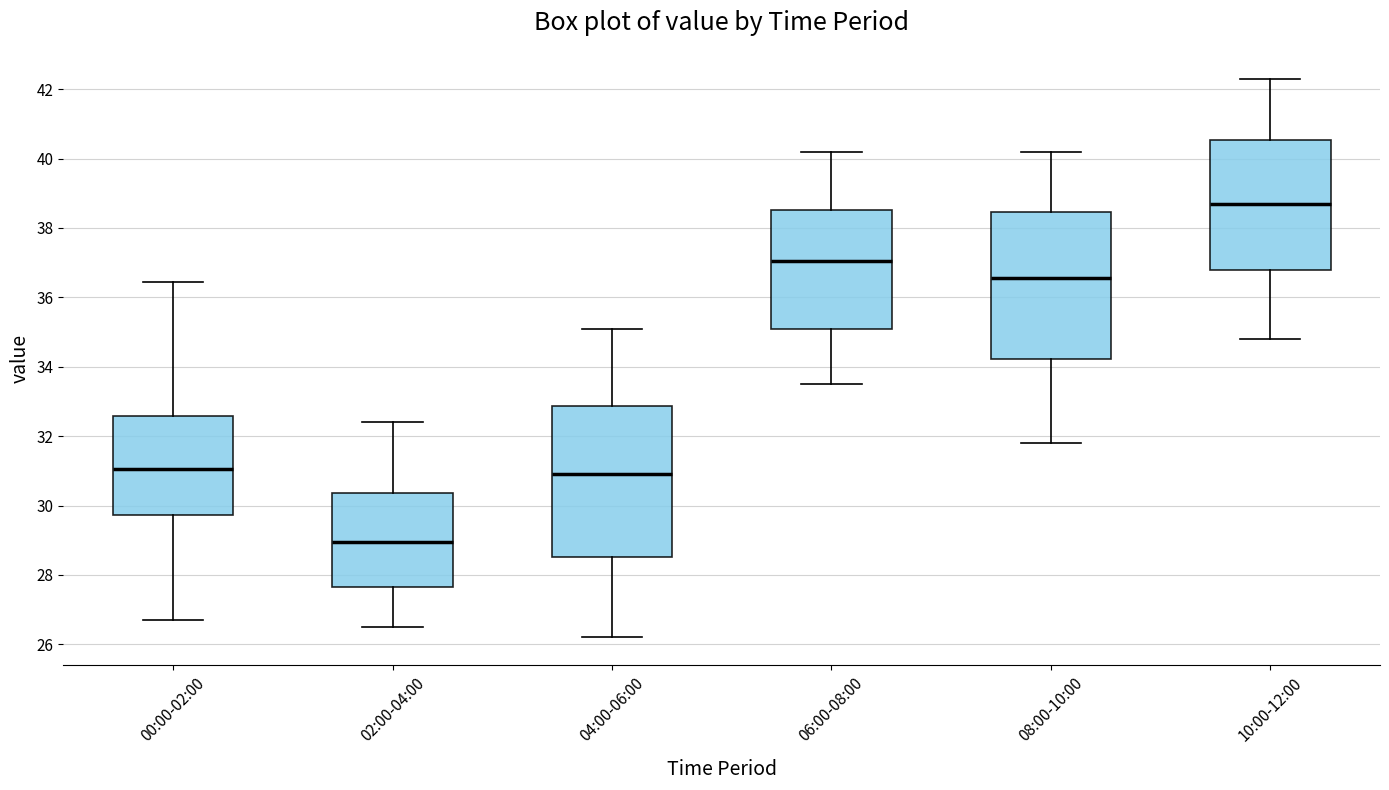

Reading left to right, read every box against the y-axis: the position of its median line, the range the box covers, and the ends of its whiskers. The values are not printed on the chart, so give them approximately, as read against the axis.

00:00-02:00: median 31.0, box 29.8 to 32.6, whiskers 26.8 to 36.4
02:00-04:00: median 29.0, box 27.6 to 30.4, whiskers 26.6 to 32.4
04:00-06:00: median 31.0, box 28.6 to 32.8, whiskers 26.2 to 35.2
06:00-08:00: median 37.0, box 35.0 to 38.6, whiskers 33.6 to 40.2
08:00-10:00: median 36.6, box 34.2 to 38.4, whiskers 31.8 to 40.2
10:00-12:00: median 38.8, box 36.8 to 40.6, whiskers 34.8 to 42.4